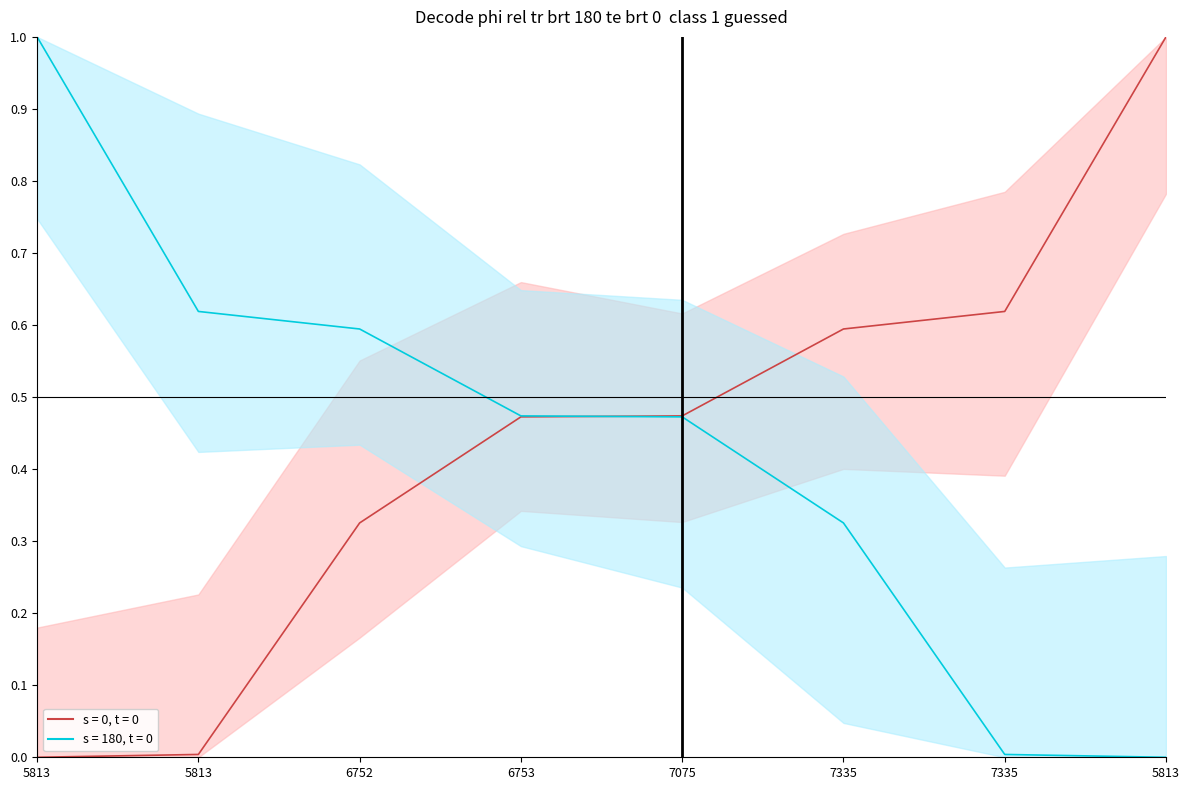

The s = 0, t = 0 series shows 0.0 at 5813. True or false?

True